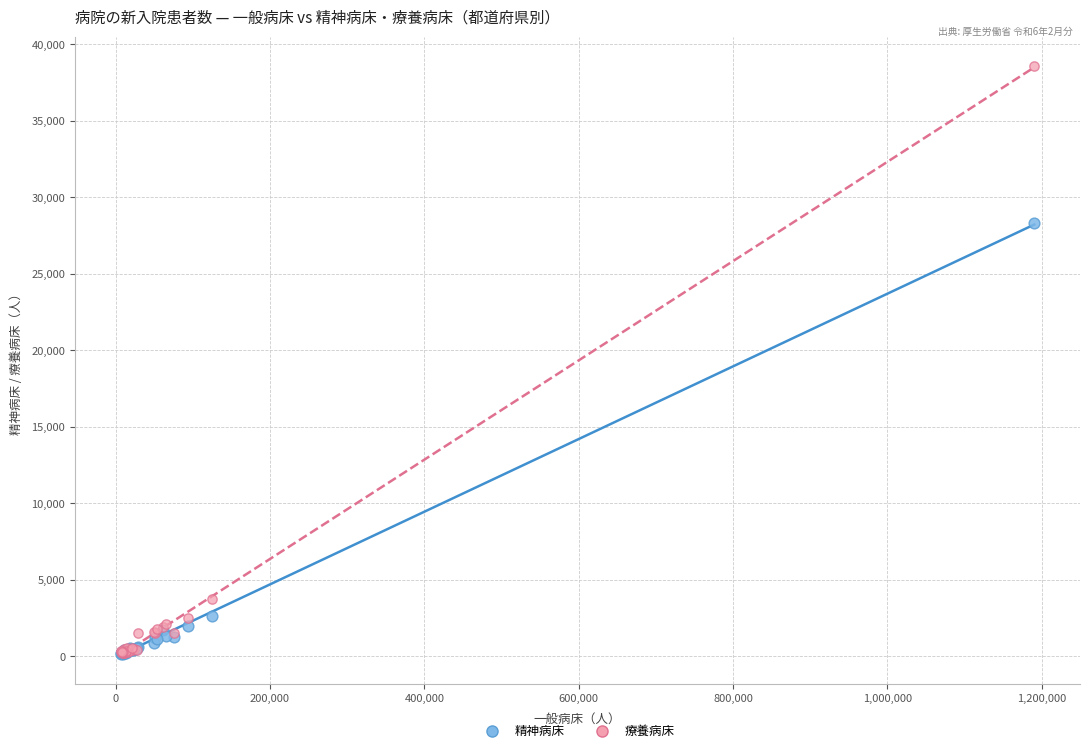

Across all series, what Y value is closest to 19359?

28299